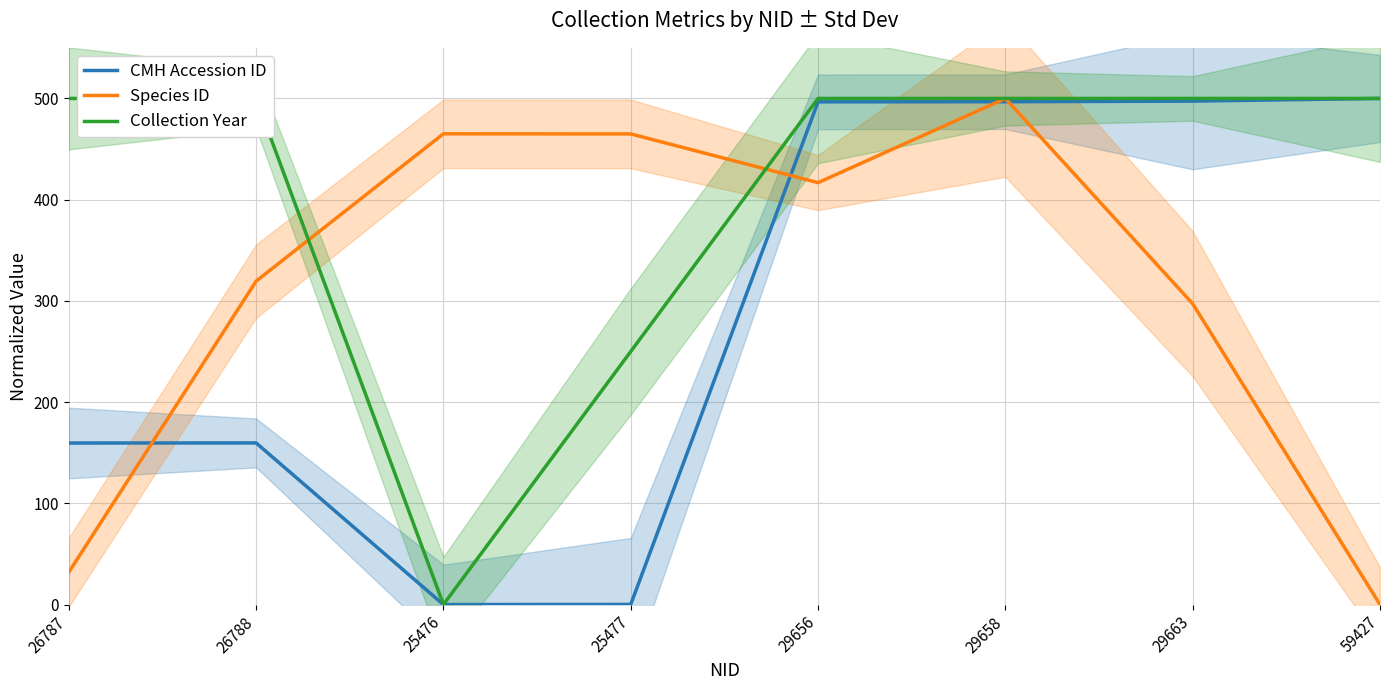

Where is the first local minimum for Species ID?

29656